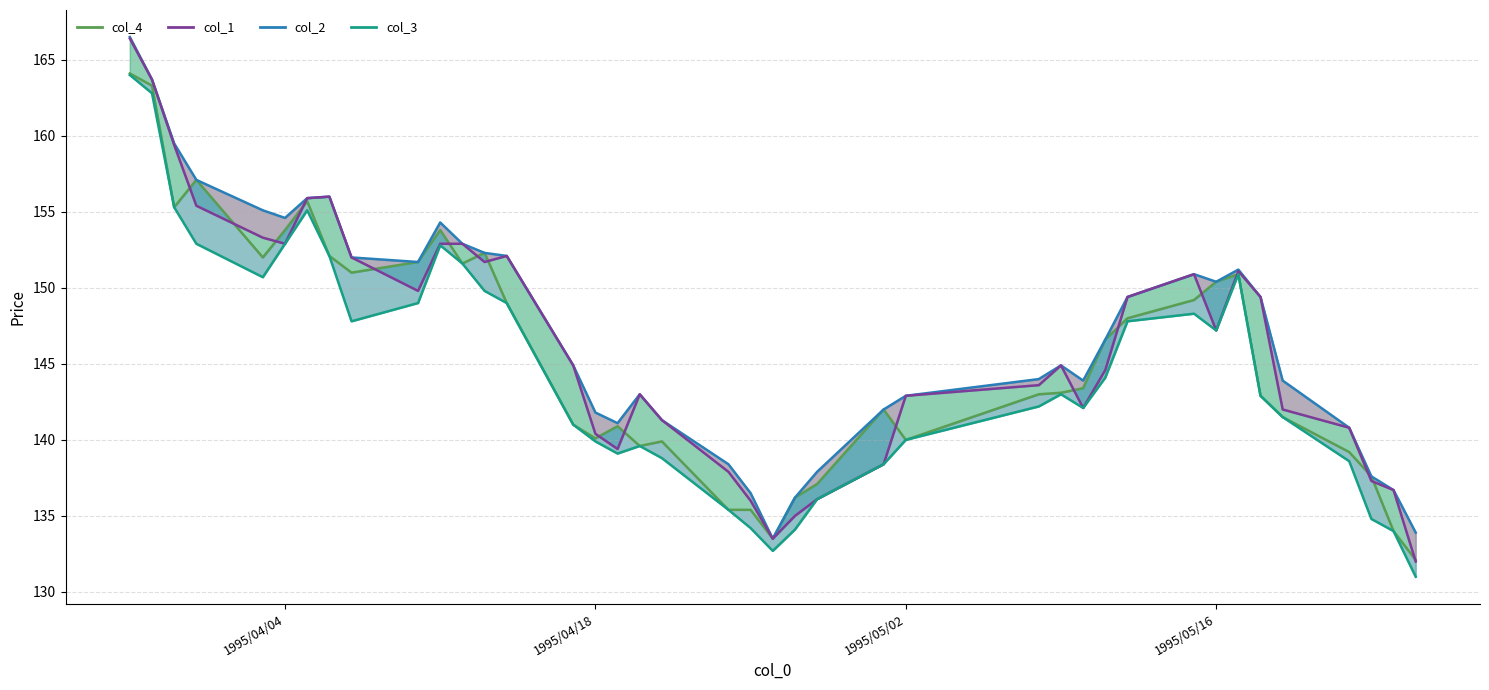

Reading left to right, list all the values displayed in this chart.

col_4: 1995/03/28=164.1	1995/03/29=163.3	1995/03/30=155.3	1995/03/31=157.1	1995/04/03=152.0	1995/04/04=153.8	1995/04/05=155.7	1995/04/06=152.1	1995/04/07=151.0	1995/04/10=151.7	1995/04/11=153.8	1995/04/12=151.6	1995/04/13=152.3	1995/04/14=149.0	1995/04/17=141.0	1995/04/18=140.1	1995/04/19=140.9	1995/04/20=139.6	1995/04/21=139.9	1995/04/24=135.4	1995/04/25=135.4	1995/04/26=133.5	1995/04/27=136.2	1995/04/28=137.1	1995/05/01=142.0	1995/05/02=140.0	1995/05/08=143.0	1995/05/09=143.1	1995/05/10=143.4	1995/05/11=146.6	1995/05/12=148.0	1995/05/15=149.2	1995/05/16=150.4	1995/05/17=150.9	1995/05/18=142.9	1995/05/19=141.5	1995/05/22=139.2	1995/05/23=137.6	1995/05/24=134.0	1995/05/25=132.1
col_2: 1995/03/28=166.5	1995/03/29=163.7	1995/03/30=159.5	1995/03/31=157.1	1995/04/03=155.1	1995/04/04=154.6	1995/04/05=155.9	1995/04/06=156.0	1995/04/07=152.0	1995/04/10=151.7	1995/04/11=154.3	1995/04/12=152.9	1995/04/13=152.3	1995/04/14=152.1	1995/04/17=144.9	1995/04/18=141.8	1995/04/19=141.1	1995/04/20=143.0	1995/04/21=141.3	1995/04/24=138.4	1995/04/25=136.5	1995/04/26=133.5	1995/04/27=136.2	1995/04/28=137.9	1995/05/01=142.0	1995/05/02=142.9	1995/05/08=144.0	1995/05/09=144.9	1995/05/10=143.9	1995/05/11=146.6	1995/05/12=149.4	1995/05/15=150.9	1995/05/16=150.4	1995/05/17=151.2	1995/05/18=149.4	1995/05/19=143.9	1995/05/22=140.8	1995/05/23=137.6	1995/05/24=136.7	1995/05/25=133.9
col_1: 1995/03/28=166.4	1995/03/29=163.7	1995/03/30=159.4	1995/03/31=155.4	1995/04/03=153.3	1995/04/04=152.9	1995/04/05=155.9	1995/04/06=156.0	1995/04/07=152.0	1995/04/10=149.8	1995/04/11=152.9	1995/04/12=152.9	1995/04/13=151.7	1995/04/14=152.1	1995/04/17=144.9	1995/04/18=140.4	1995/04/19=139.4	1995/04/20=143.0	1995/04/21=141.3	1995/04/24=137.9	1995/04/25=136.0	1995/04/26=133.5	1995/04/27=135.0	1995/04/28=136.1	1995/05/01=138.4	1995/05/02=142.9	1995/05/08=143.6	1995/05/09=144.9	1995/05/10=142.1	1995/05/11=144.6	1995/05/12=149.4	1995/05/15=150.9	1995/05/16=147.2	1995/05/17=151.1	1995/05/18=149.4	1995/05/19=142.0	1995/05/22=140.8	1995/05/23=137.3	1995/05/24=136.7	1995/05/25=132.0
col_3: 1995/03/28=164.0	1995/03/29=162.8	1995/03/30=155.3	1995/03/31=152.9	1995/04/03=150.7	1995/04/04=152.9	1995/04/05=155.1	1995/04/06=152.1	1995/04/07=147.8	1995/04/10=149.0	1995/04/11=152.8	1995/04/12=151.6	1995/04/13=149.8	1995/04/14=149.0	1995/04/17=141.0	1995/04/18=139.9	1995/04/19=139.1	1995/04/20=139.6	1995/04/21=138.8	1995/04/24=135.4	1995/04/25=134.2	1995/04/26=132.7	1995/04/27=134.1	1995/04/28=136.1	1995/05/01=138.4	1995/05/02=140.0	1995/05/08=142.2	1995/05/09=143.0	1995/05/10=142.1	1995/05/11=144.1	1995/05/12=147.8	1995/05/15=148.3	1995/05/16=147.2	1995/05/17=150.9	1995/05/18=142.9	1995/05/19=141.5	1995/05/22=138.6	1995/05/23=134.8	1995/05/24=134.0	1995/05/25=131.0